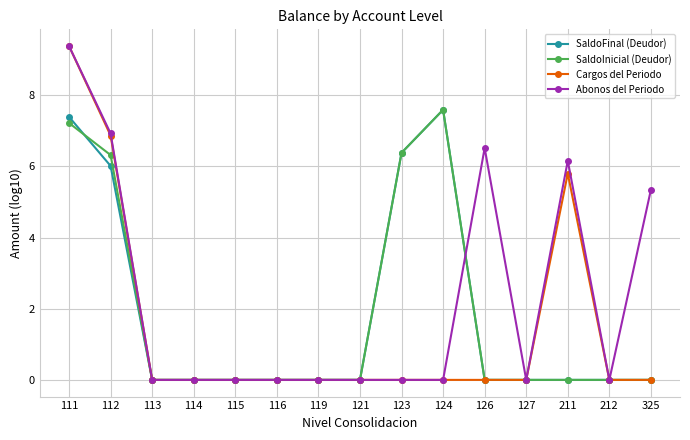

What is the difference between the second highest and minimum values in the Cargos del Periodo series?

6.9